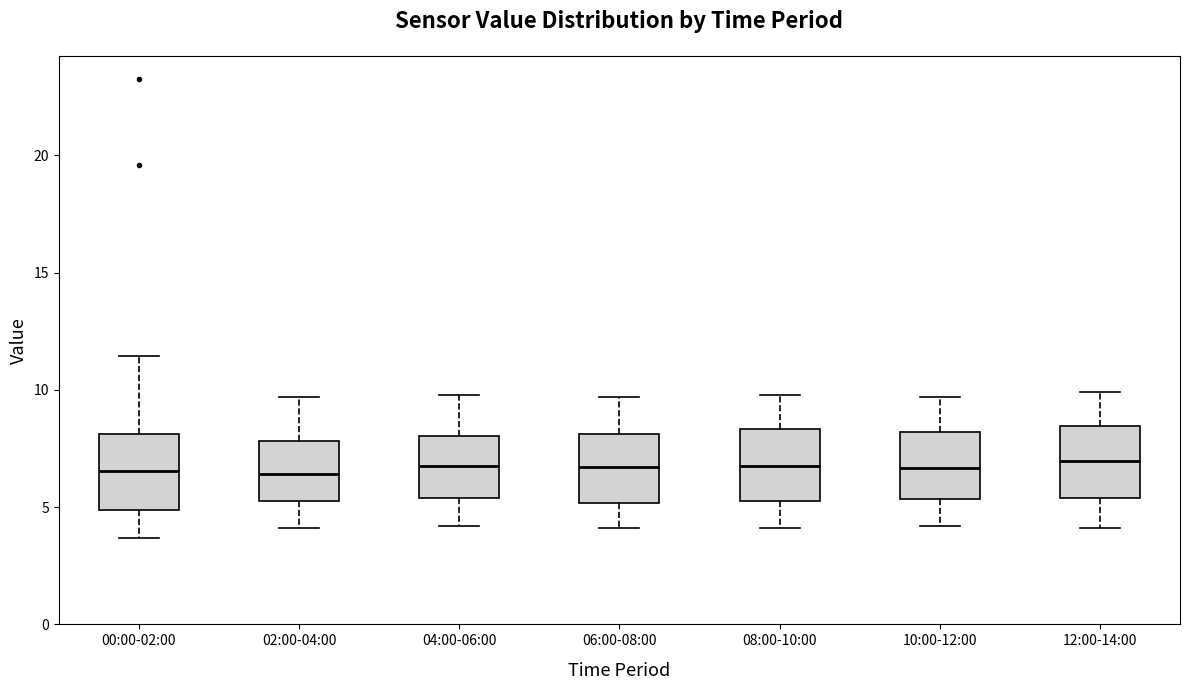

Where does the upper whisker of the box for 12:00-14:00 end on the y-axis? The values are not printed on the chart, so give them approximately, as read against the axis.

10.0